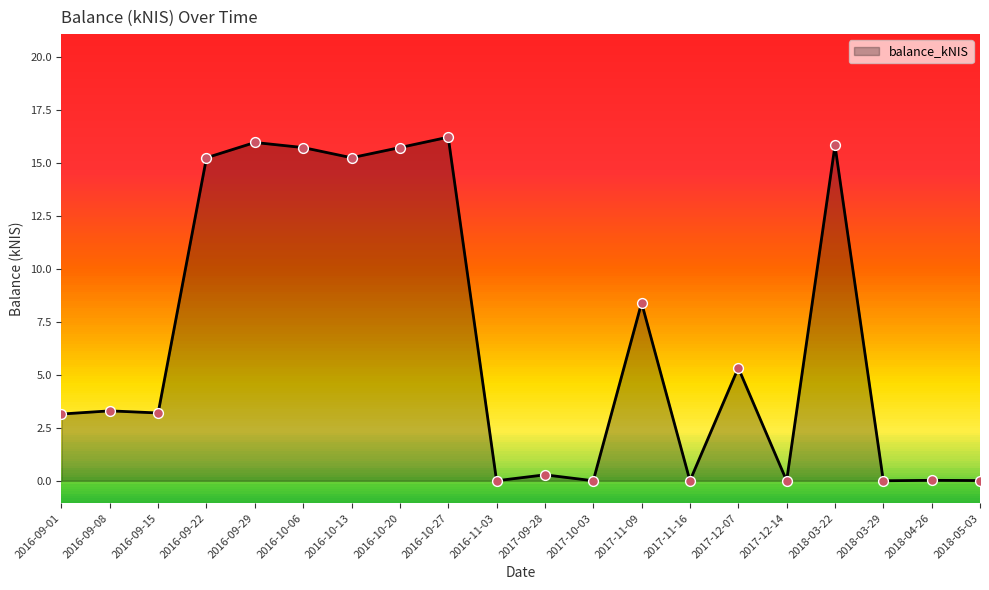

What is the change in value from 2017-09-28 to 2017-11-09?

+8.1